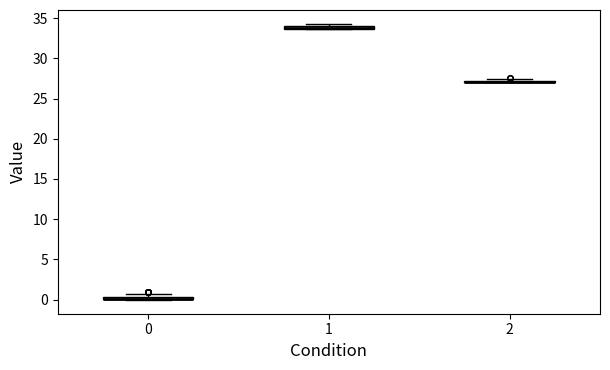

Where is the lower edge of the box at x = 0 on the y-axis? The values are not printed on the chart, so give them approximately, as read against the axis.

0.0